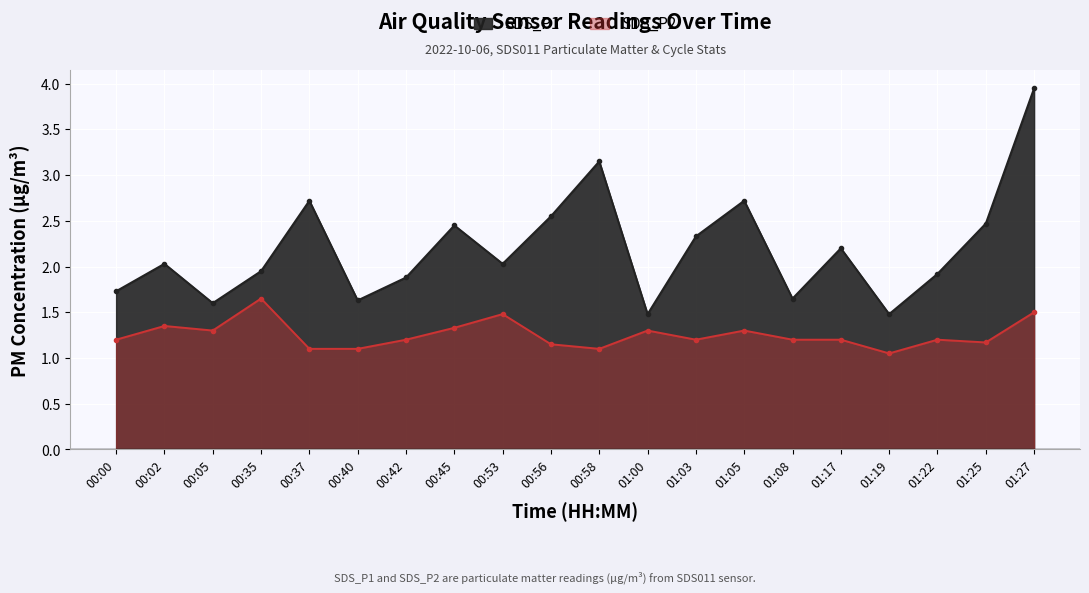

What is the difference between the maximum and minimum values in the SDS_P1 series?

2.5